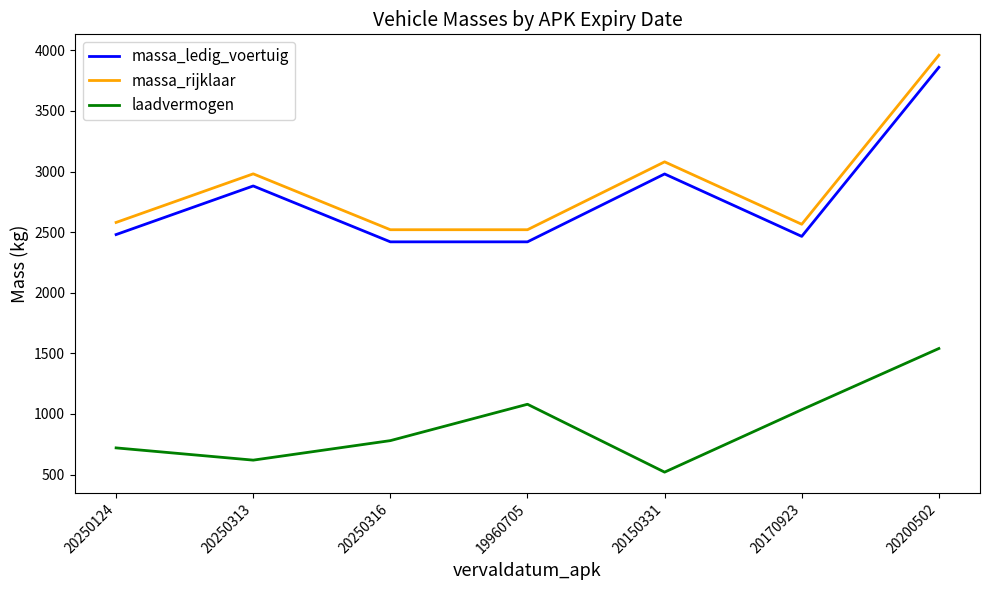

What is the difference between the laadvermogen values at 20250124 and 20150331?

200